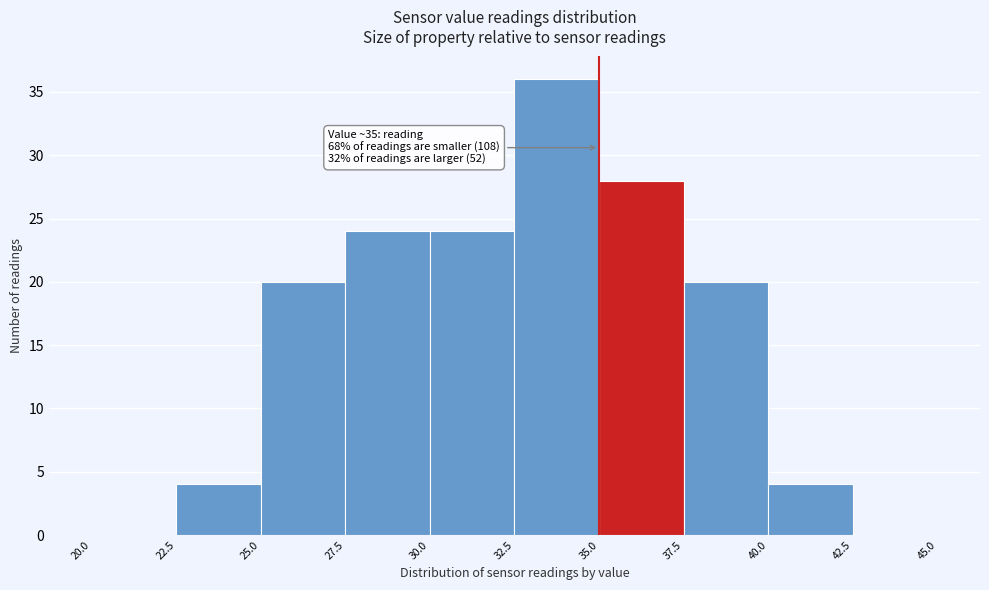

Which range on the x-axis has the tallest bar?

32.5 to 35.0